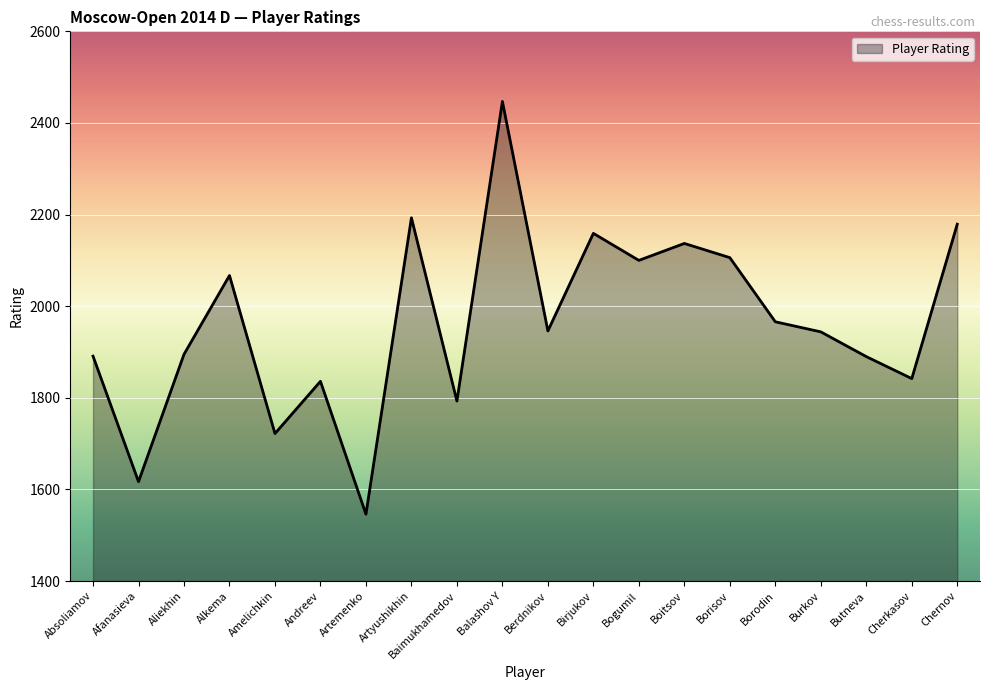

What is the smallest value displayed?

1546